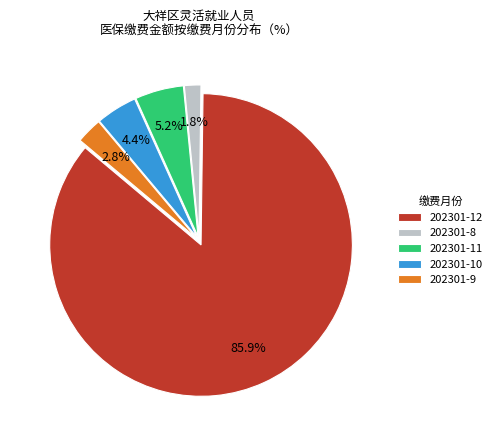

What is the majority slice?

202301-12